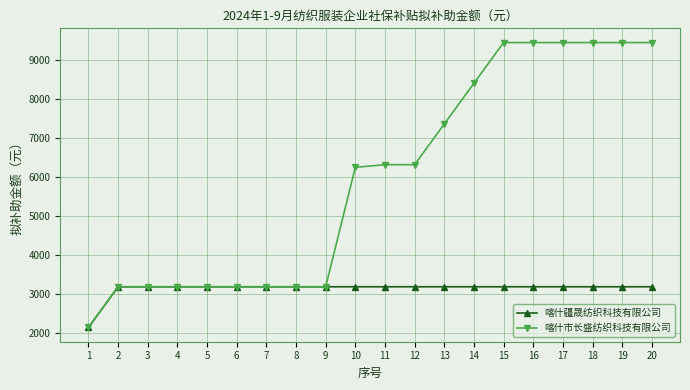

What is the difference between the maximum and minimum values in the 喀什市长盛纺织科技有限公司 series?

7301.7